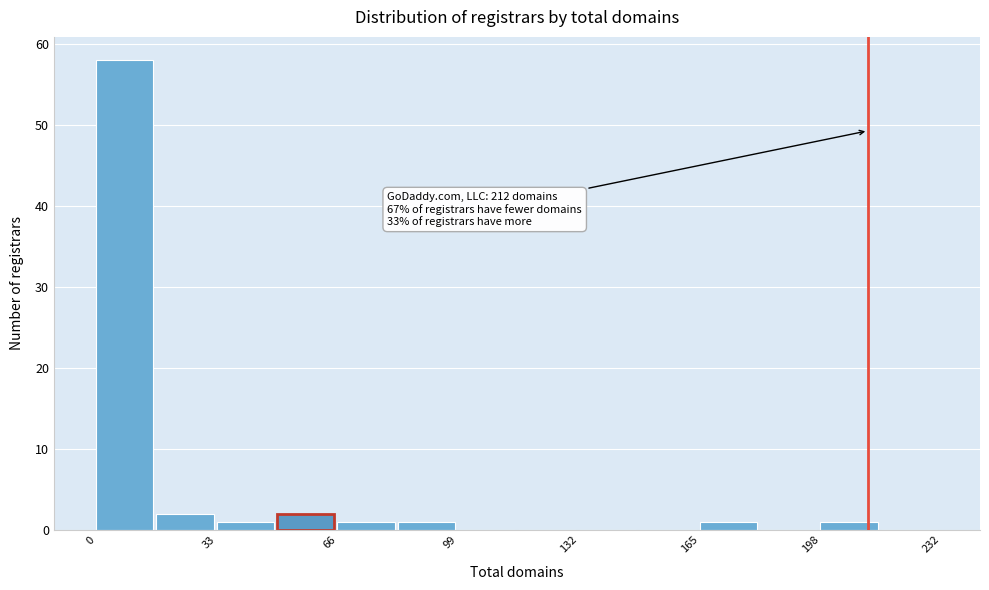

Around what value on the x-axis is the tallest bar? Give the approximate position of its centre, as read against the axis.

10